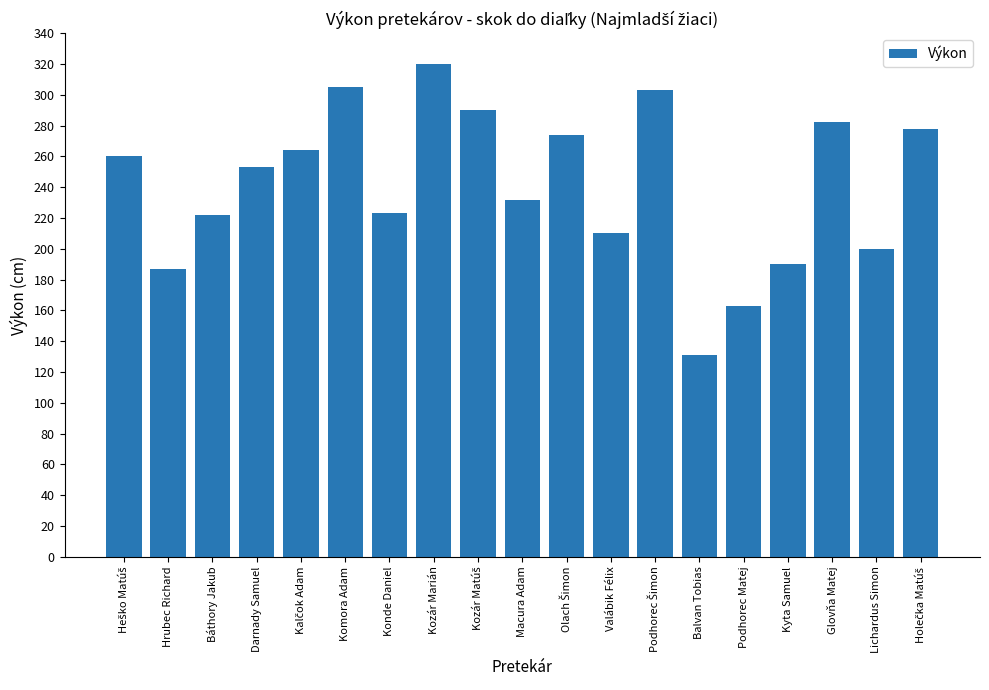

True or false: the data shows 265 at Hrubec Richard.

False